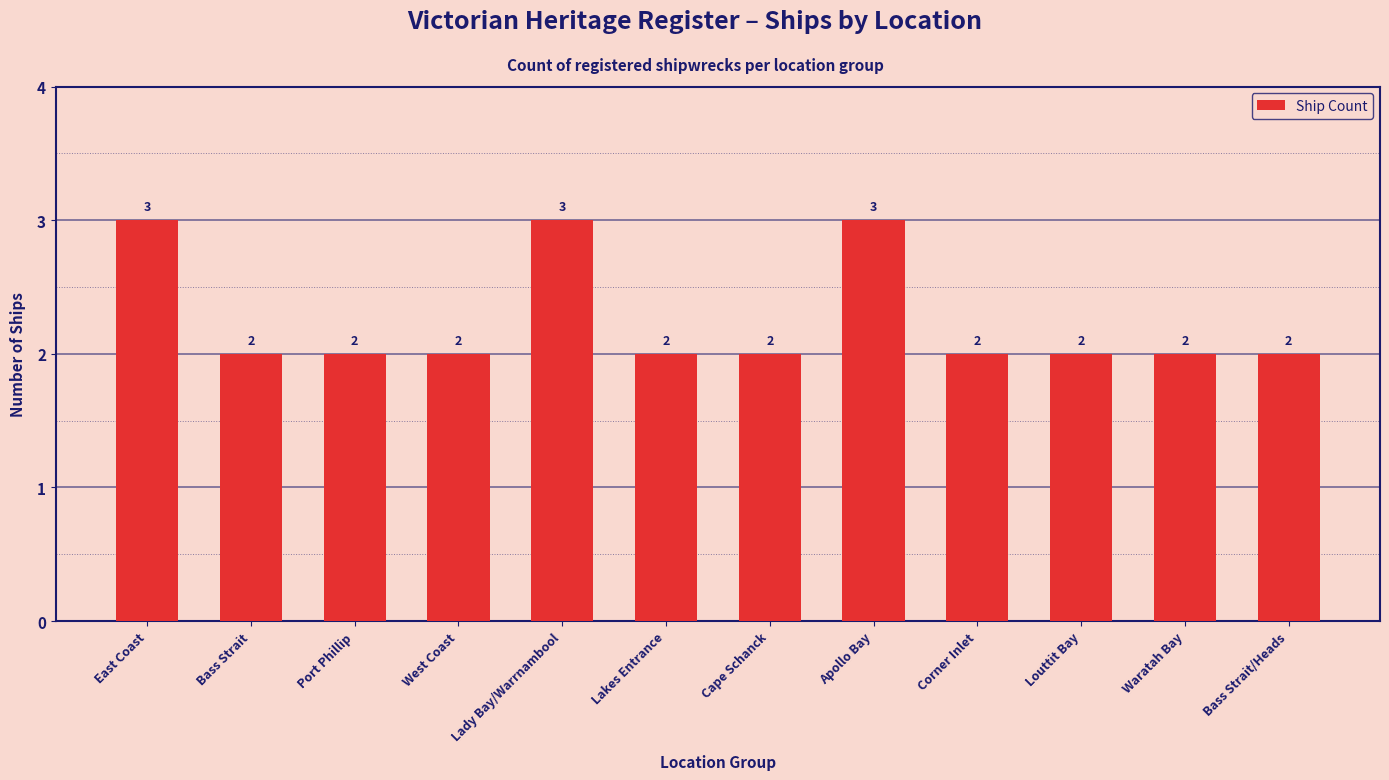

Reading right to left, extract all data points from this chart.

2	2	2	2	3	2	2	3	2	2	2	3